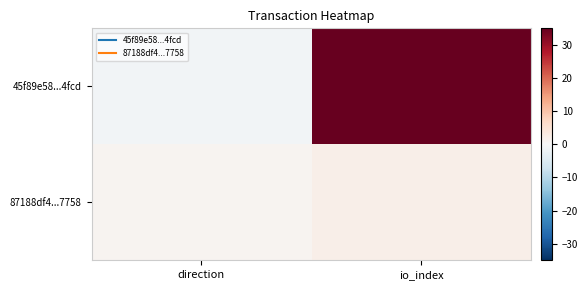

What is the spread (max minus min) of values at io_index?

33